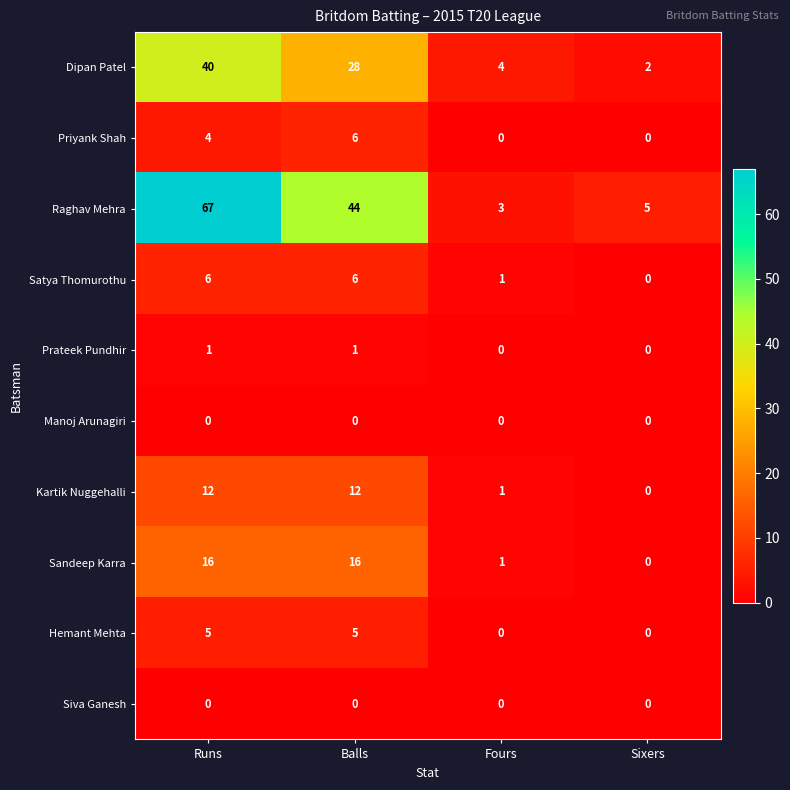

The value of Siva Ganesh at Balls is 0. True or false?

True